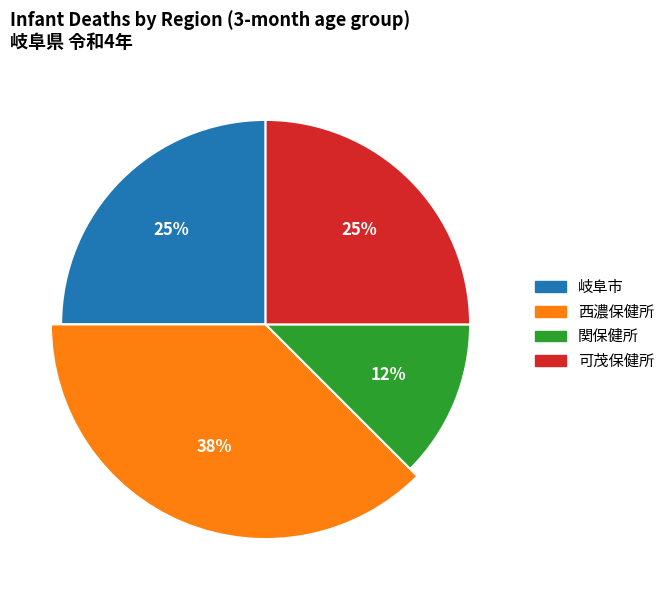

How many segments does this pie chart have?

4